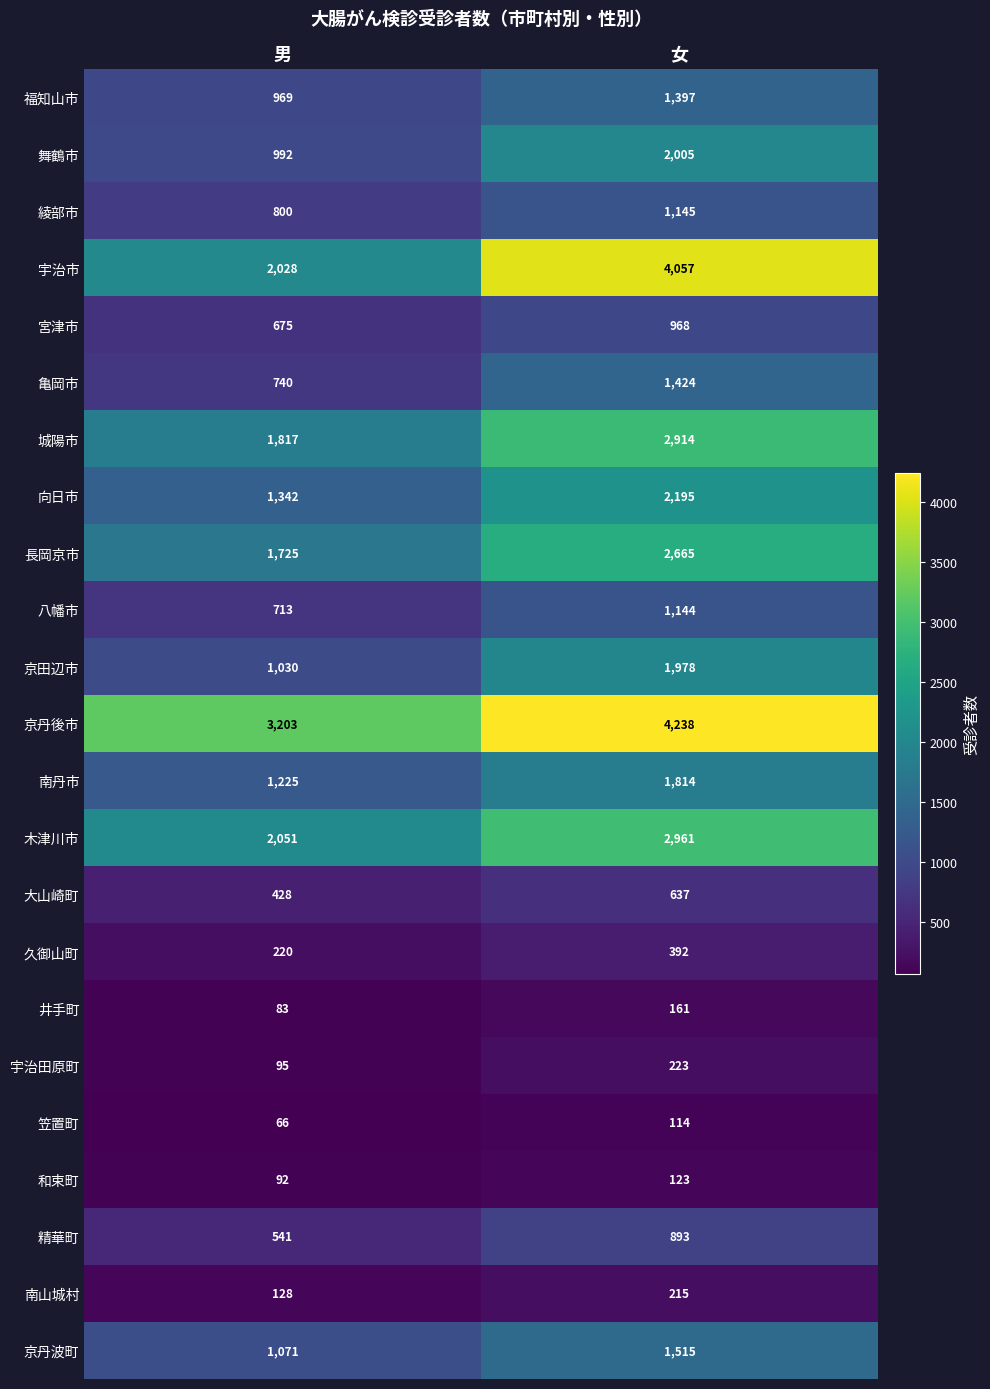

Is it true that 宮津市 equals 1191 at 男?

False